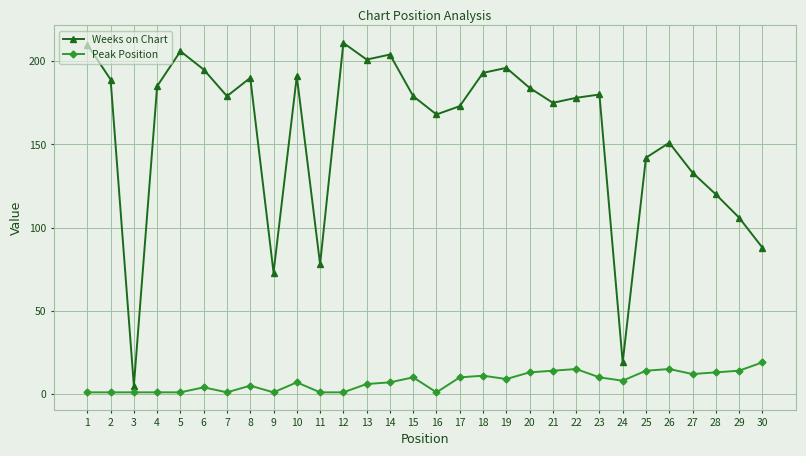

Which series has the largest range (max minus min)?

Weeks on Chart